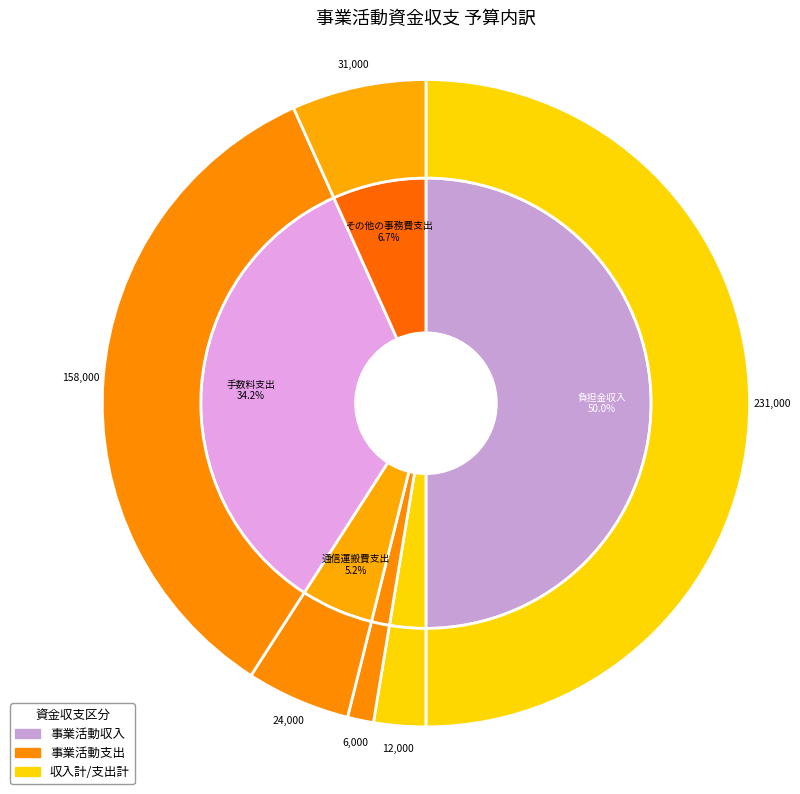

Rank the categories by value from lowest to highest.

事務消耗品費支出, 研修研究費支出, 通信運搬費支出, その他の事務費支出, 手数料支出, 負担金収入